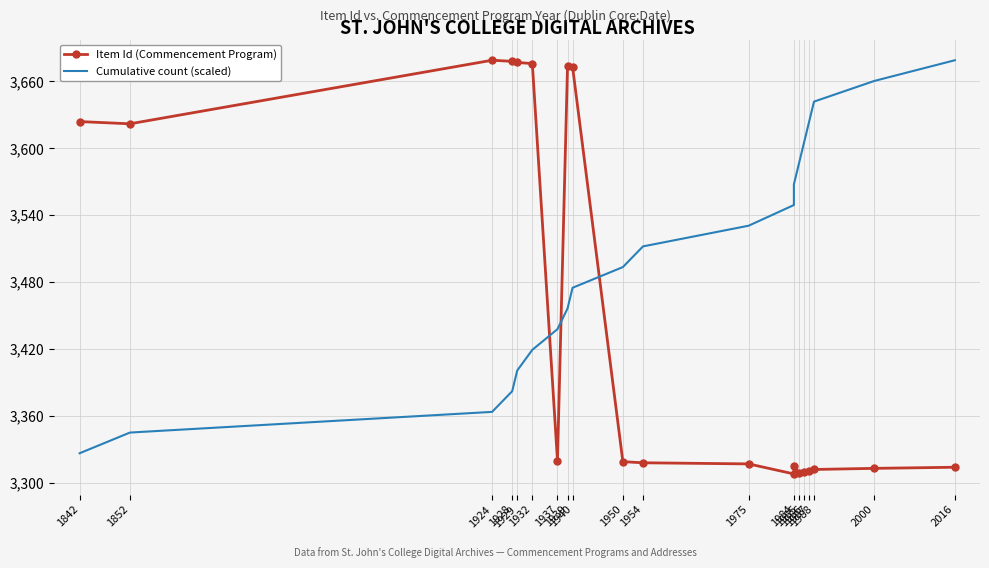

Which label corresponds to the smallest value in the chart?

1984